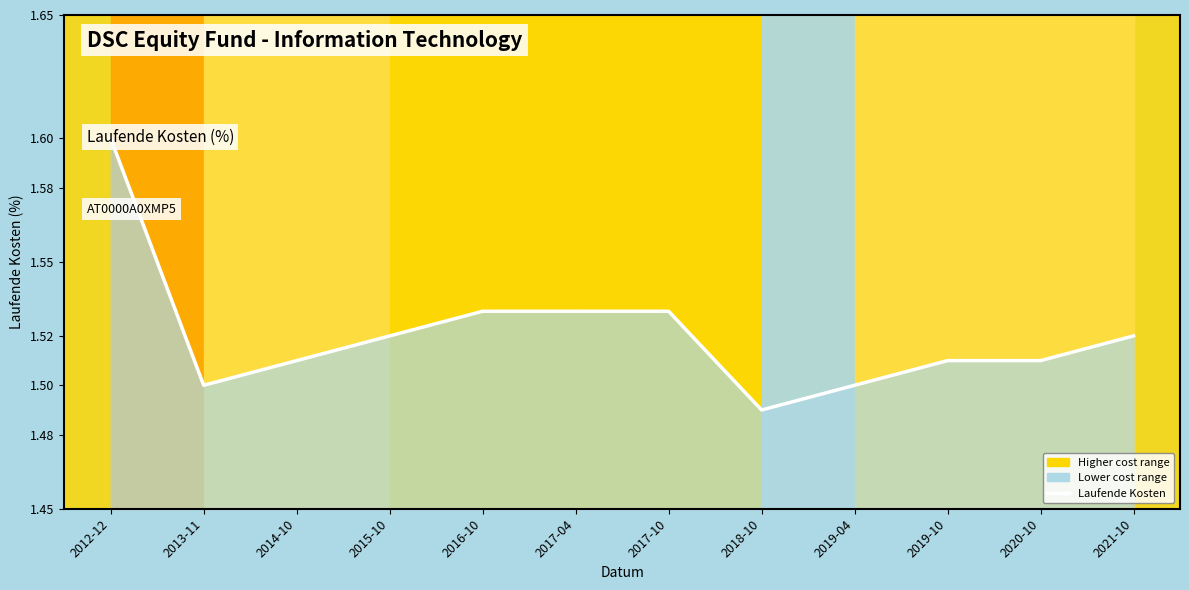

Does the chart display data point markers on the line(s)?

No